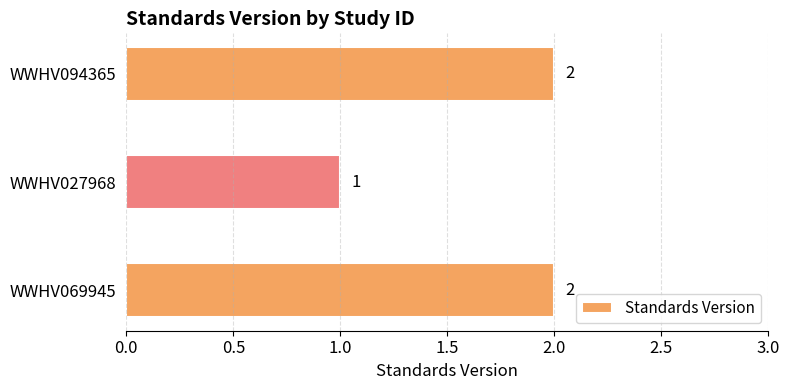

What is the difference between the maximum and minimum values?

1